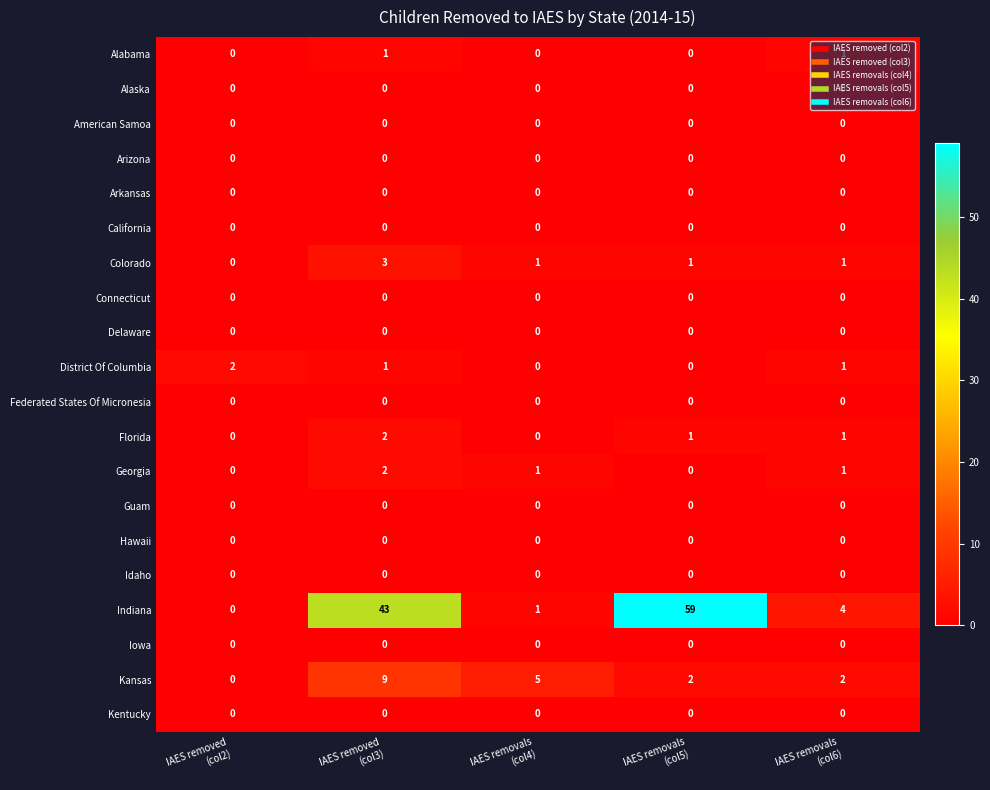

Count the number of categories in the chart.

5